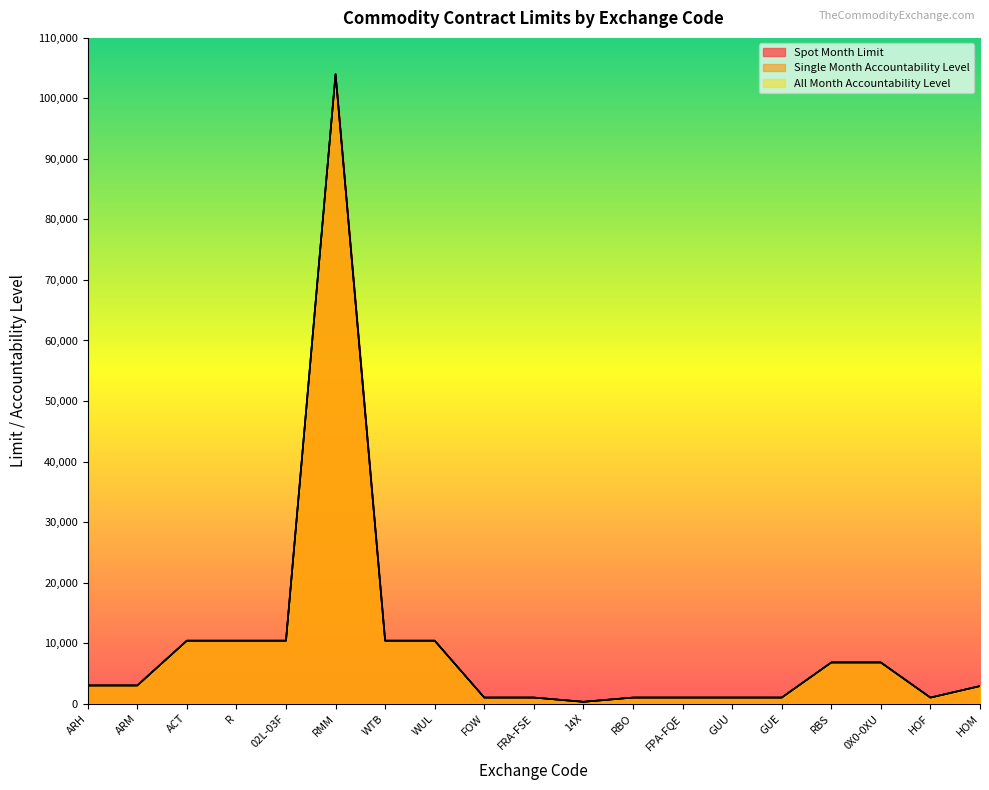

True or false: All Month Accountability Level has a value of 10400 at WUL.

True